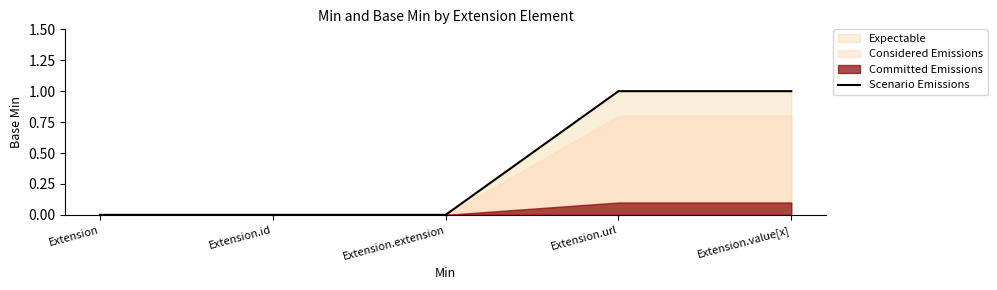

Reading left to right, transcribe all the data shown in this chart.

Extension=0	Extension.id=0	Extension.extension=0	Extension.url=1	Extension.value[x]=1